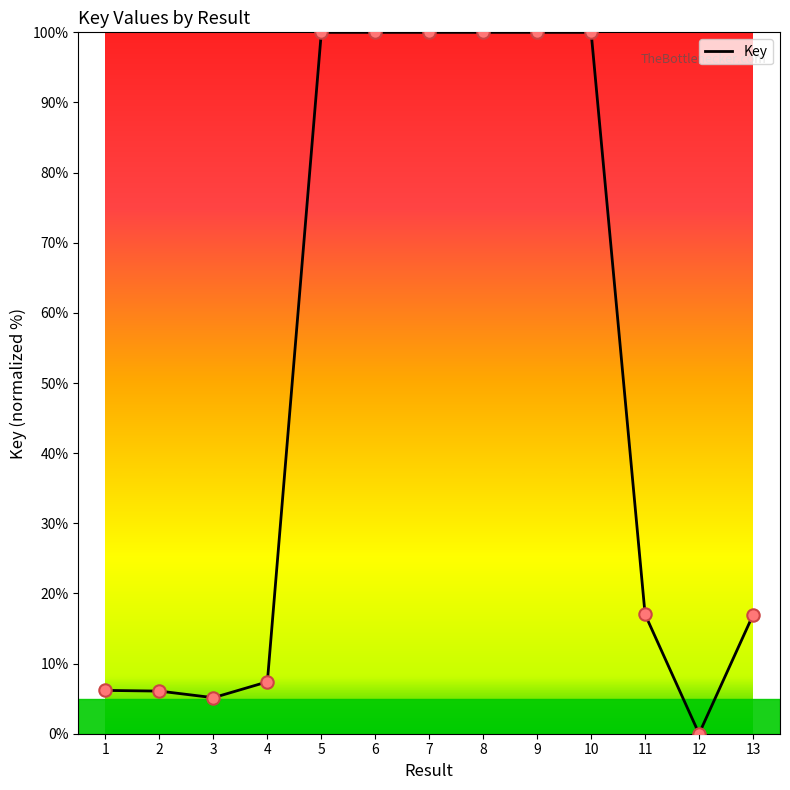

Approximately how many times larger is the value at 13 compared to 9?

0.2